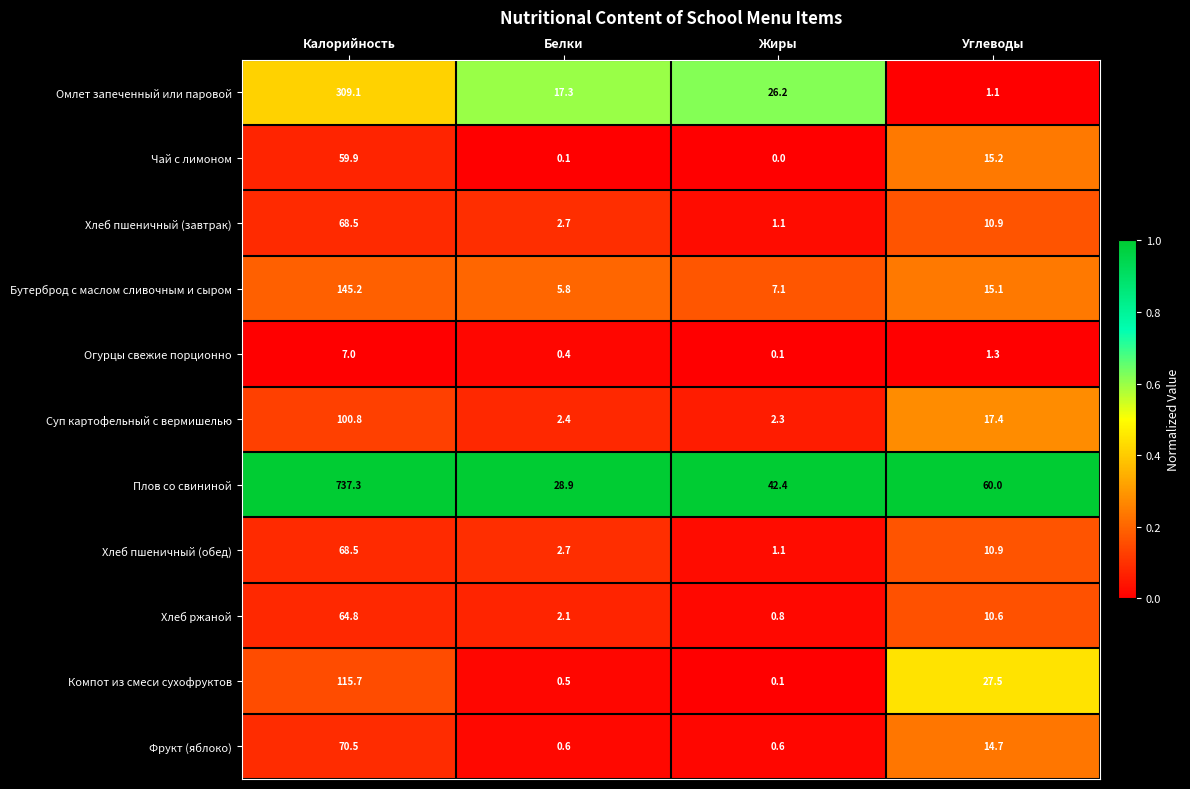

At how many categories does at least one series exceed 0?

4